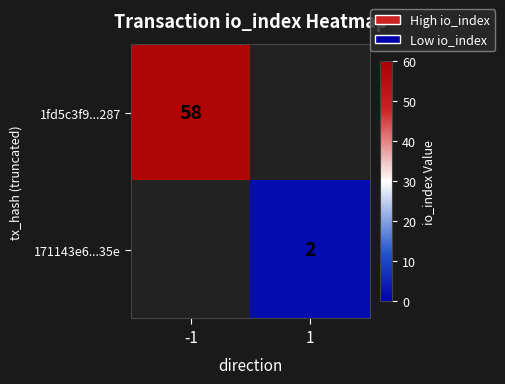

What is the smallest value displayed?

2.0